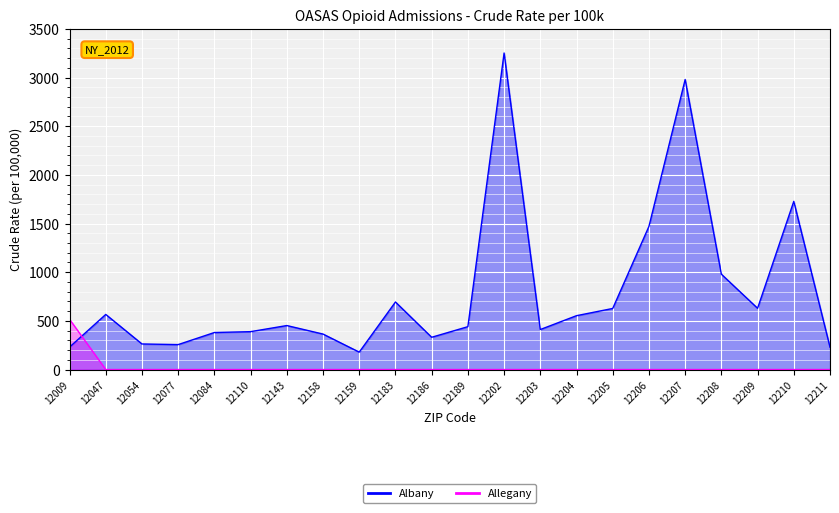

Is it true that Allegany equals 263.4 at 12210?

False